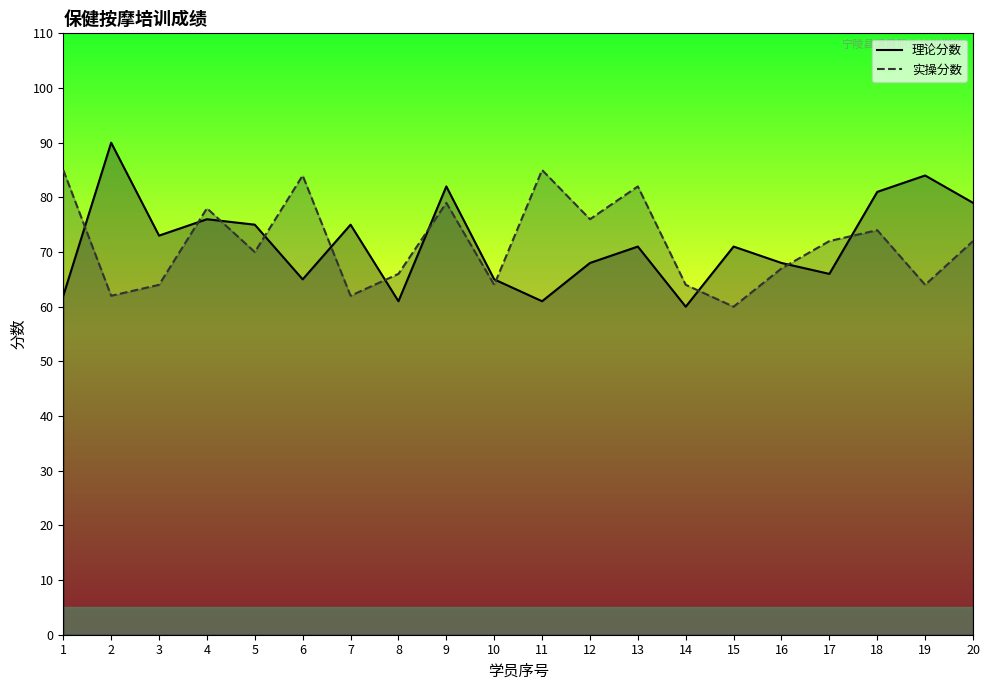

What is the spread (max minus min) of values at 7?

13